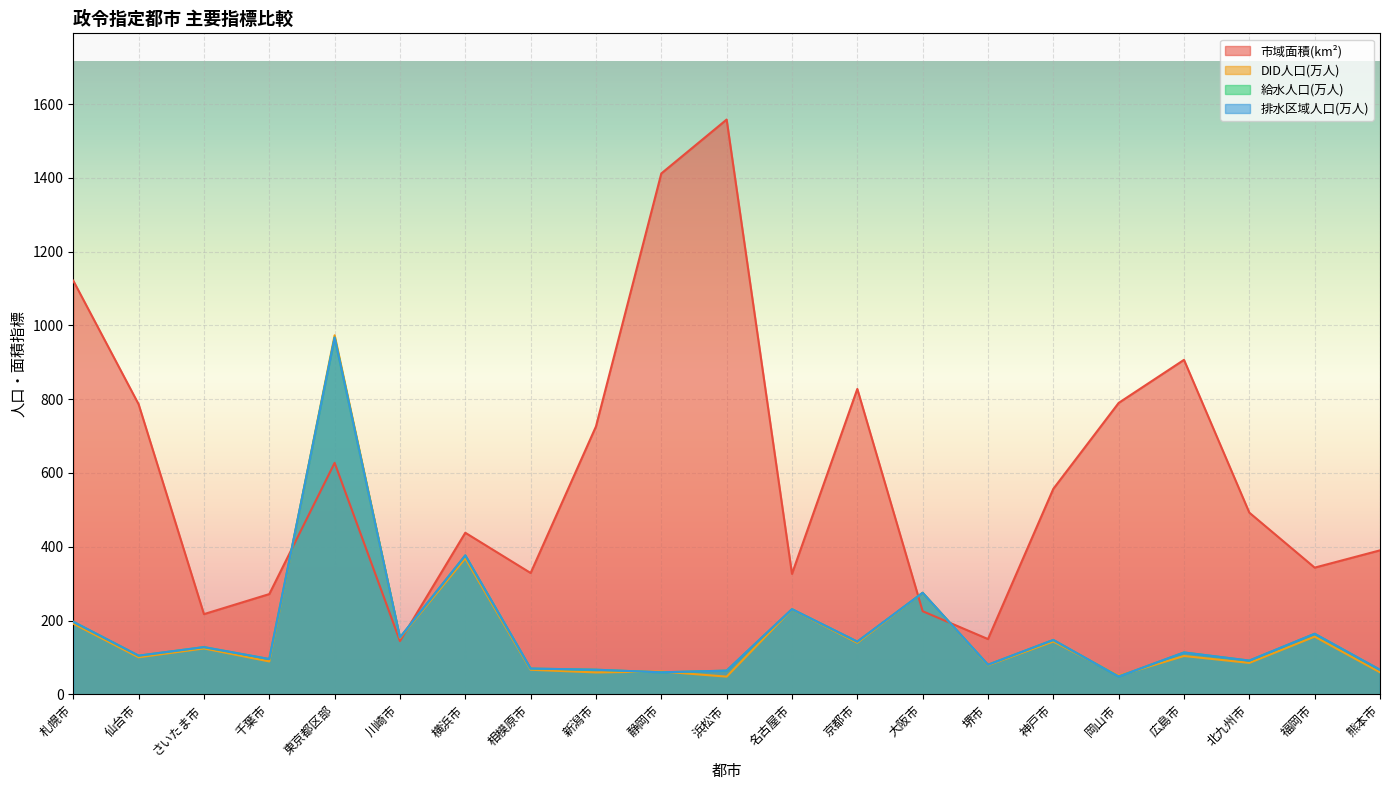

Reading right to left, transcribe all the data shown in this chart.

市域面積(km²): 熊本市=390.3	福岡市=343.5	北九州市=492.5	広島市=906.7	岡山市=790.0	神戸市=557.0	堺市=149.8	大阪市=225.3	京都市=827.8	名古屋市=326.5	浜松市=1558.1	静岡市=1411.9	新潟市=726.2	相模原市=328.9	横浜市=438.0	川崎市=144.3	東京都区部=627.5	千葉市=271.8	さいたま市=217.4	仙台市=786.4	札幌市=1121.3
DID人口(万人): 熊本市=59.7	福岡市=156.4	北九州市=85.2	広島市=103.9	岡山市=50.5	神戸市=143.3	堺市=78.8	大阪市=275.2	京都市=139.8	名古屋市=230.3	浜松市=48.0	静岡市=61.9	新潟市=59.4	相模原市=66.6	横浜市=368.9	川崎市=152.7	東京都区部=973.3	千葉市=89.2	さいたま市=124.3	仙台市=100.4	札幌市=191.6
給水人口(万人): 熊本市=66.4	福岡市=164.1	北九州市=91.5	広島市=113.5	岡山市=48.2	神戸市=147.4	堺市=80.3	大阪市=275.2	京都市=142.9	名古屋市=230.8	浜松市=64.2	静岡市=59.7	新潟市=66.7	相模原市=69.9	横浜市=376.6	川崎市=154.2	東京都区部=967.1	千葉市=95.6	さいたま市=128.0	仙台市=104.8	札幌市=196.6
排水区域人口(万人): 熊本市=66.4	福岡市=164.1	北九州市=91.5	広島市=113.5	岡山市=48.2	神戸市=147.4	堺市=80.3	大阪市=275.2	京都市=142.9	名古屋市=230.8	浜松市=64.2	静岡市=59.7	新潟市=66.7	相模原市=69.9	横浜市=376.6	川崎市=154.2	東京都区部=967.1	千葉市=95.6	さいたま市=128.0	仙台市=104.8	札幌市=196.6